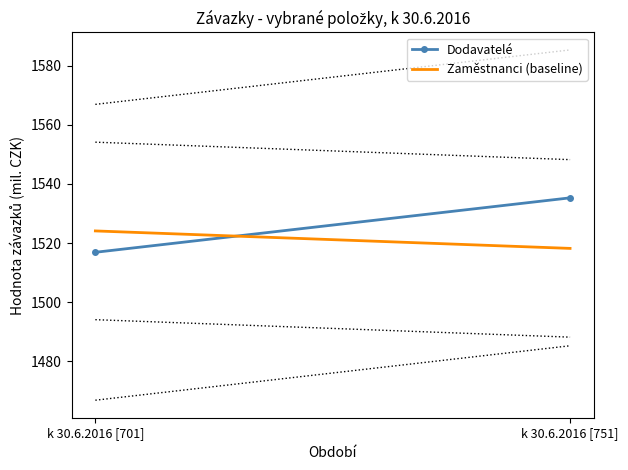

How many lines are shown in the chart?

2